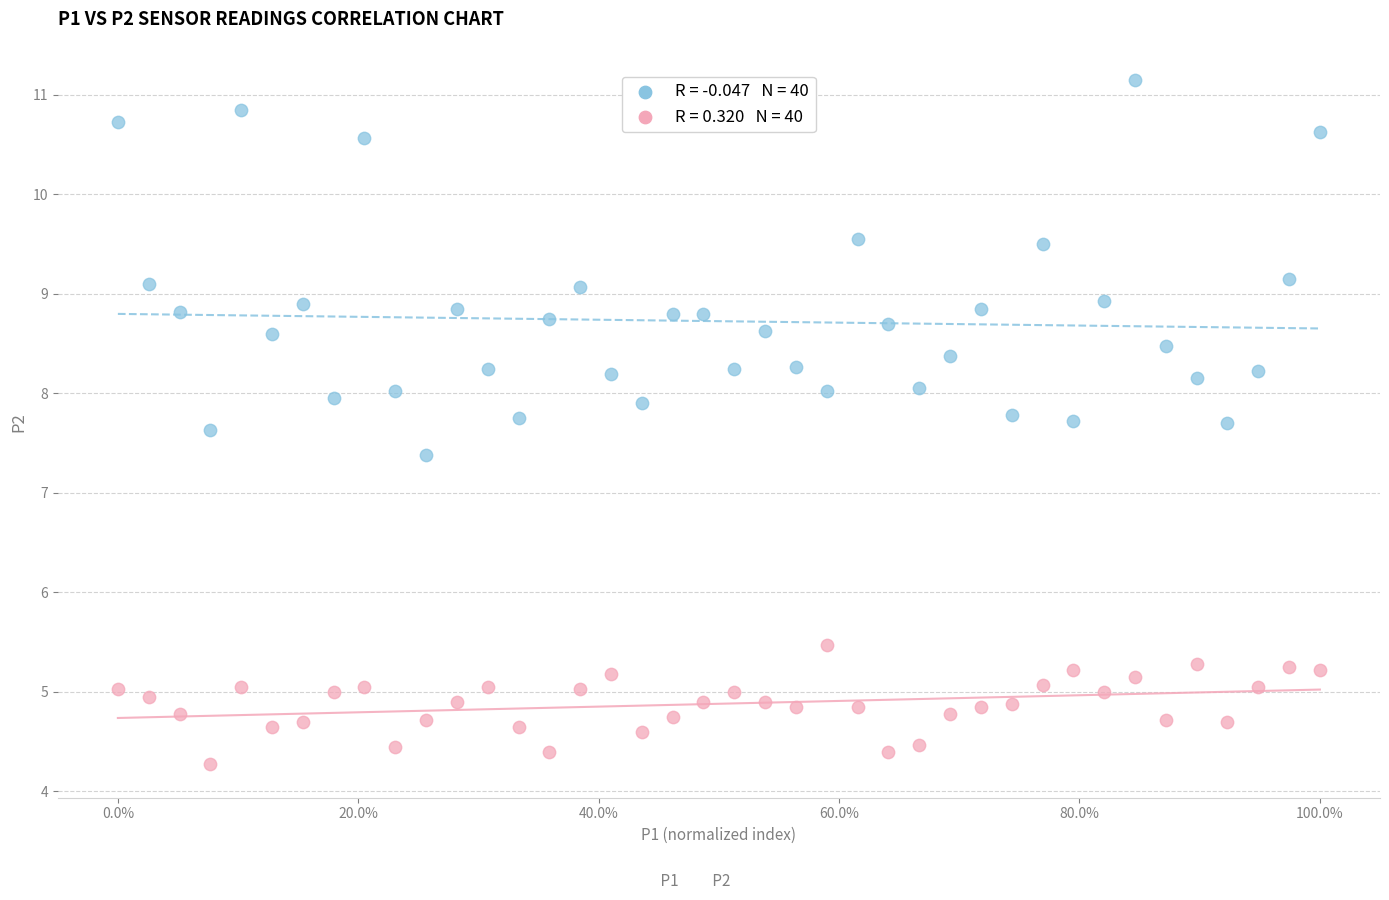

Across all series, what Y value is closest to 7?

7.4